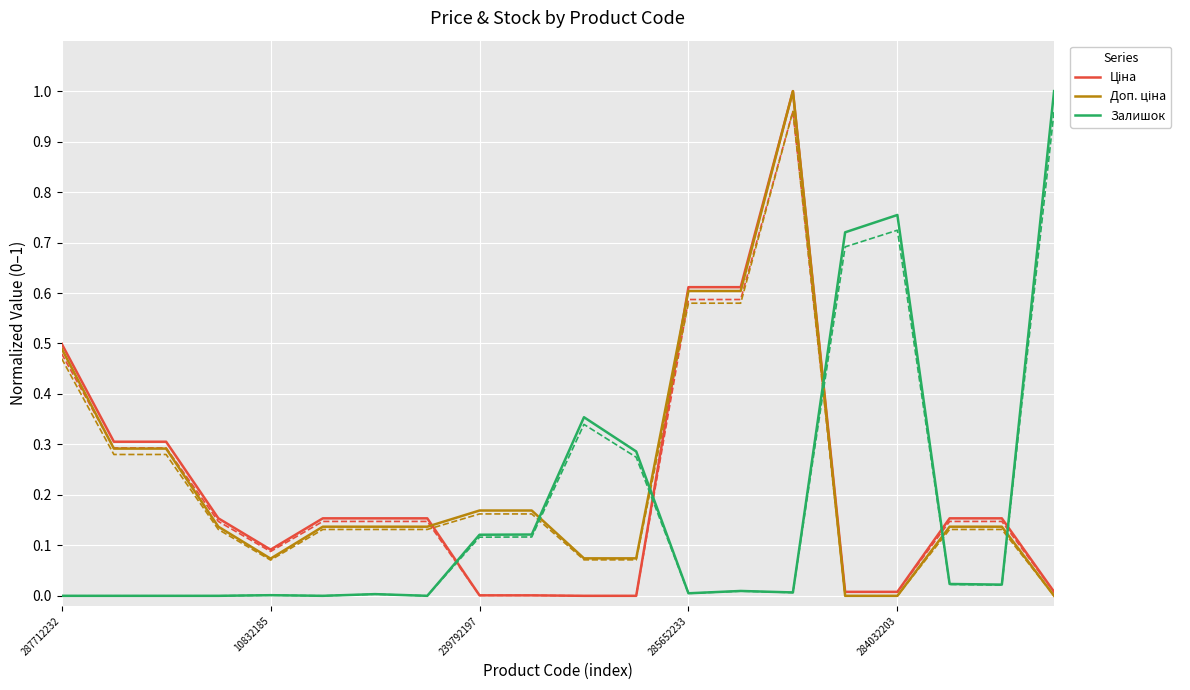

Is it true that Залишок equals 0.0 at 287712232?

True